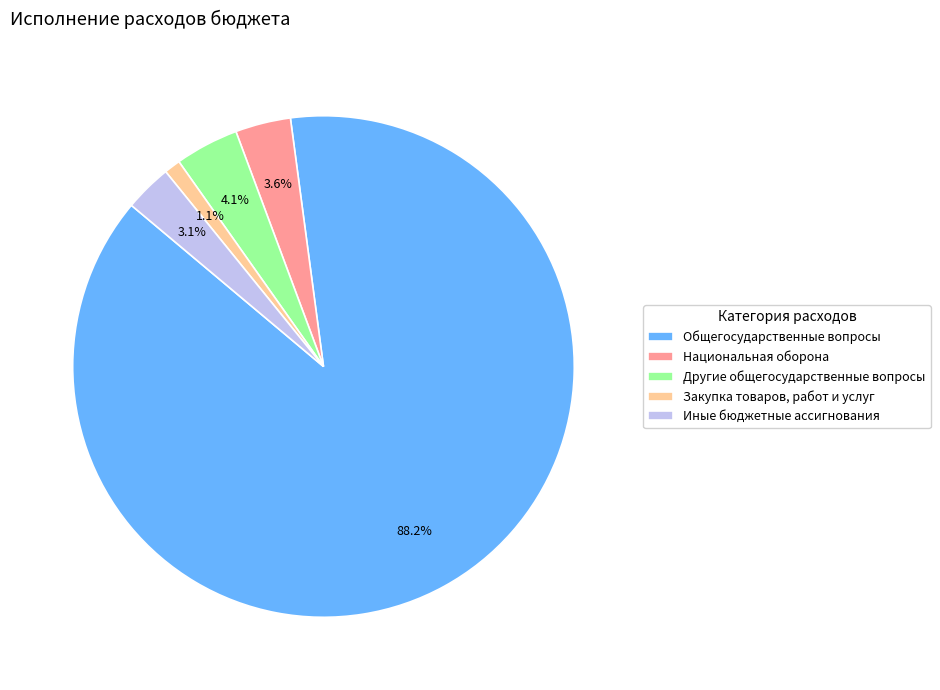

Does Иные бюджетные ассигнования account for over 50% of the chart?

No